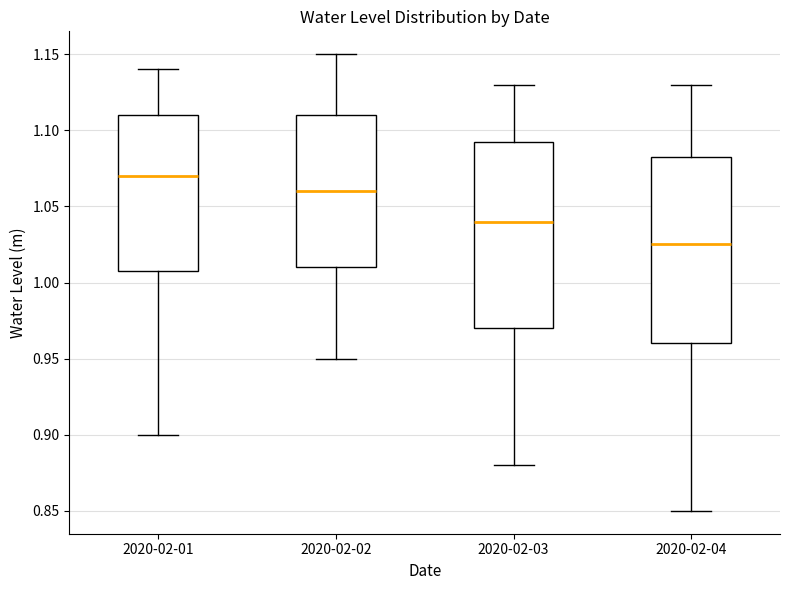

Reading left to right, transcribe this box plot: for each box, give where its median line is, the range the box spans, and where its two whiskers end, as read against the y-axis. The values are not printed on the chart, so give them approximately, as read against the axis.

2020-02-01: median 1.070, box 1.010 to 1.110, whiskers 0.900 to 1.140
2020-02-02: median 1.060, box 1.010 to 1.110, whiskers 0.950 to 1.150
2020-02-03: median 1.040, box 0.970 to 1.095, whiskers 0.880 to 1.130
2020-02-04: median 1.025, box 0.960 to 1.085, whiskers 0.850 to 1.130